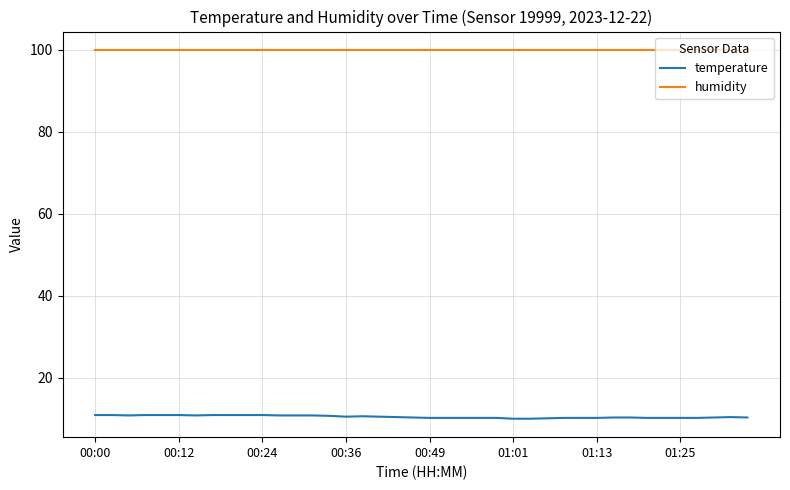

What is the average value of the temperature series?

10.5